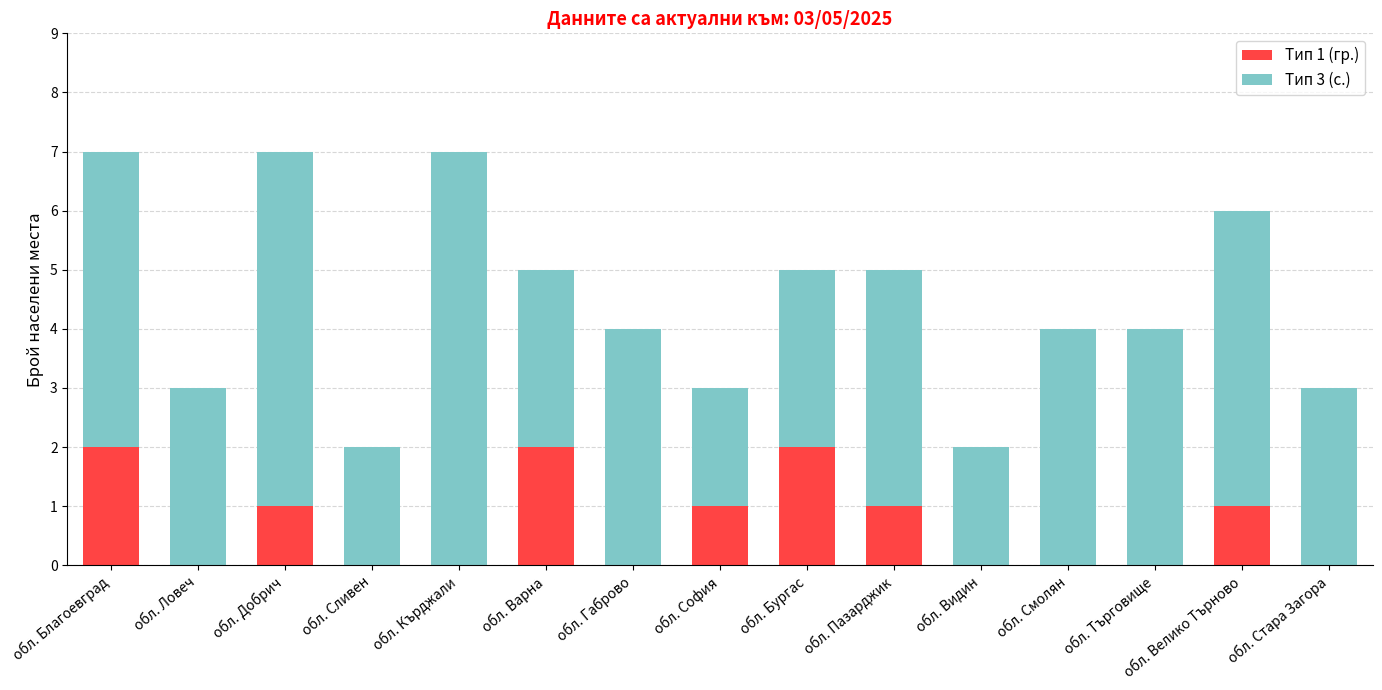

The value of Тип 1 (гр.) at обл. Габрово is 1. True or false?

False